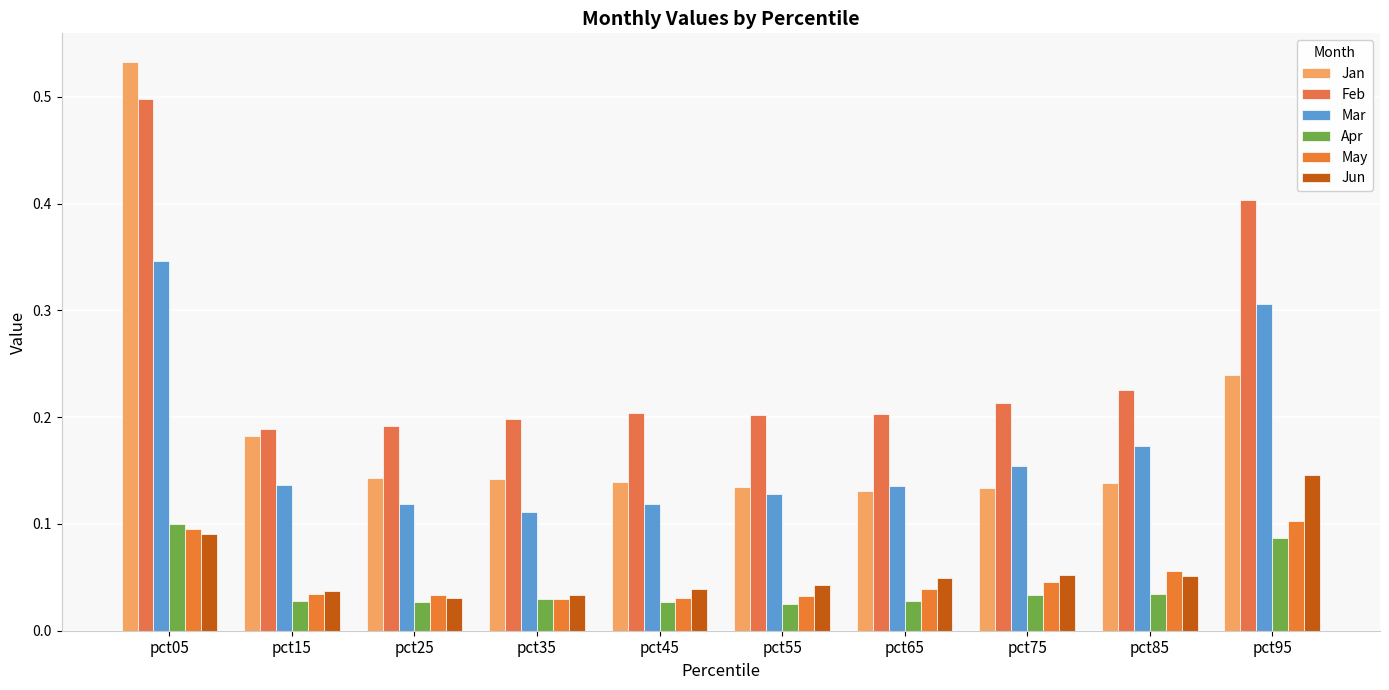

Which category has the lowest value across all series?

pct55